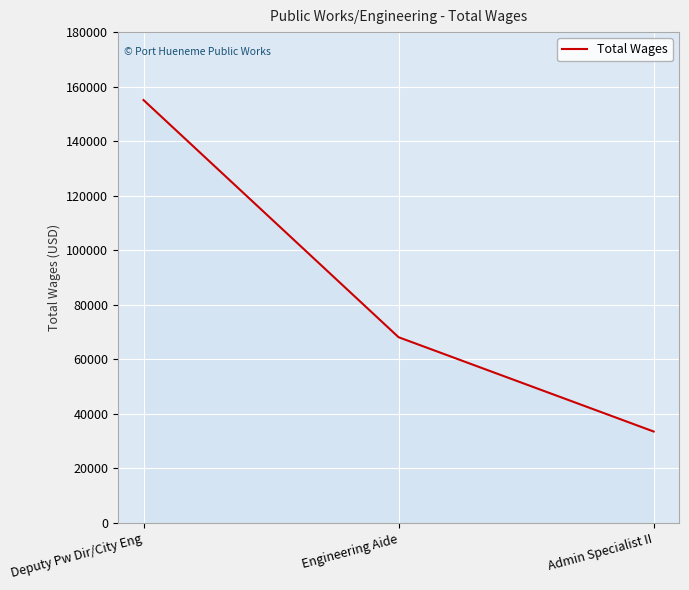

The value at Engineering Aide is 20281. True or false?

False